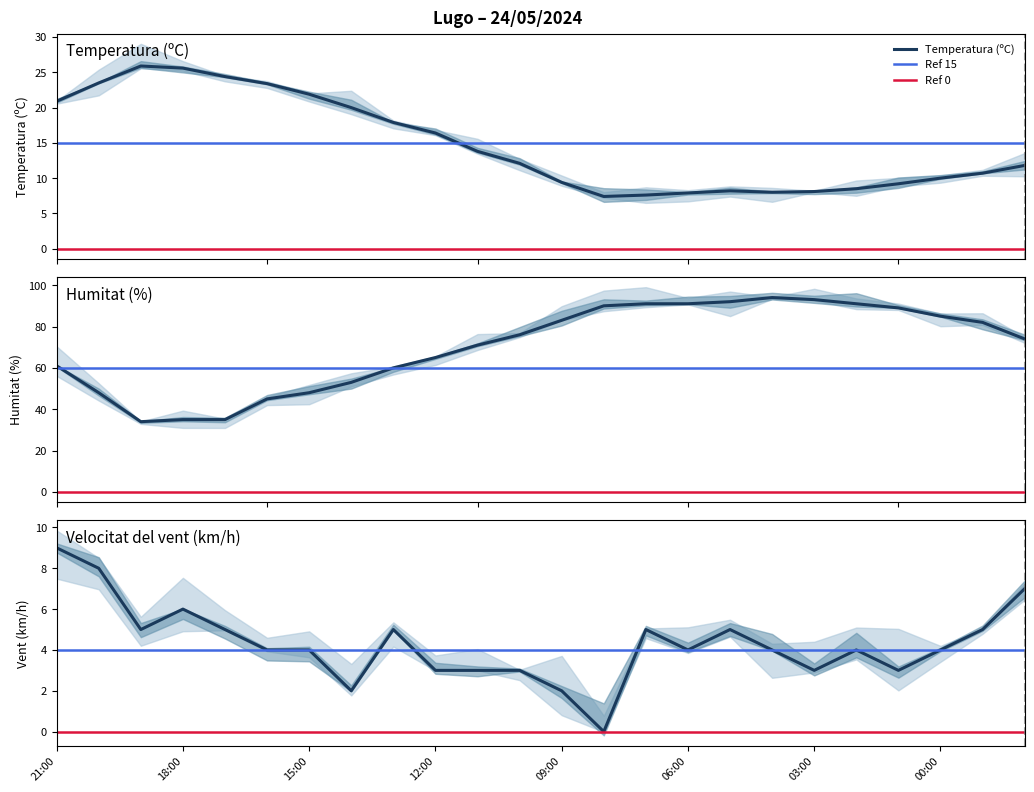

What is the maximum value for Temperatura (ºC)?

25.9